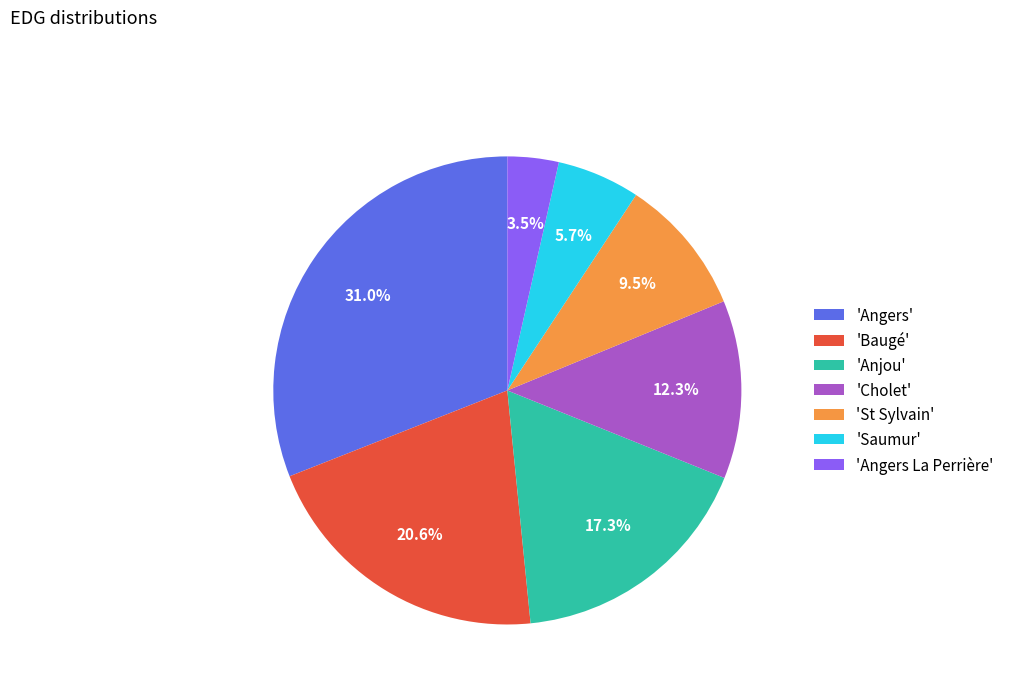

Is there any slice that represents more than half of the pie?

No